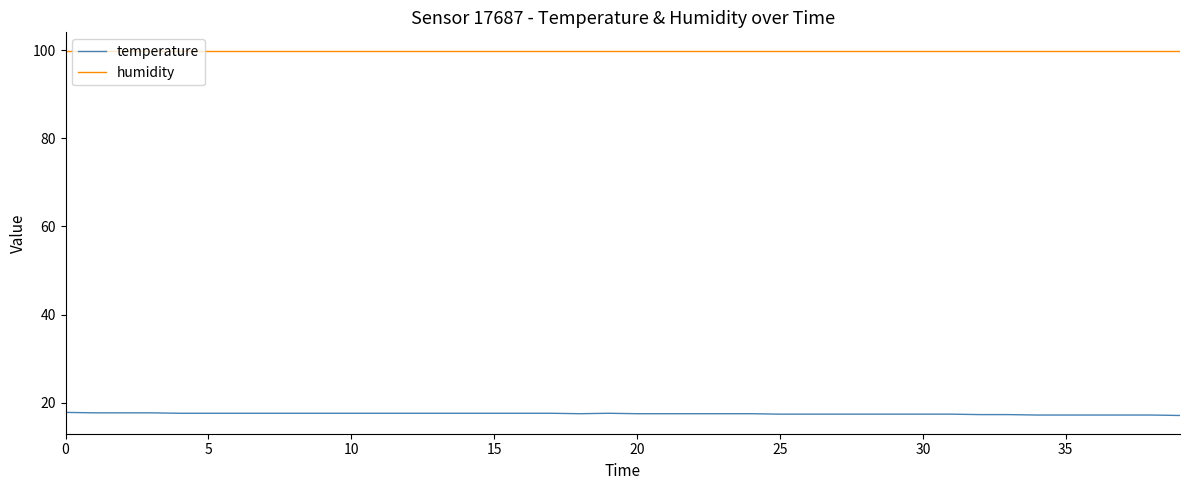

Rank the series by their maximum value, from highest to lowest.

humidity, temperature